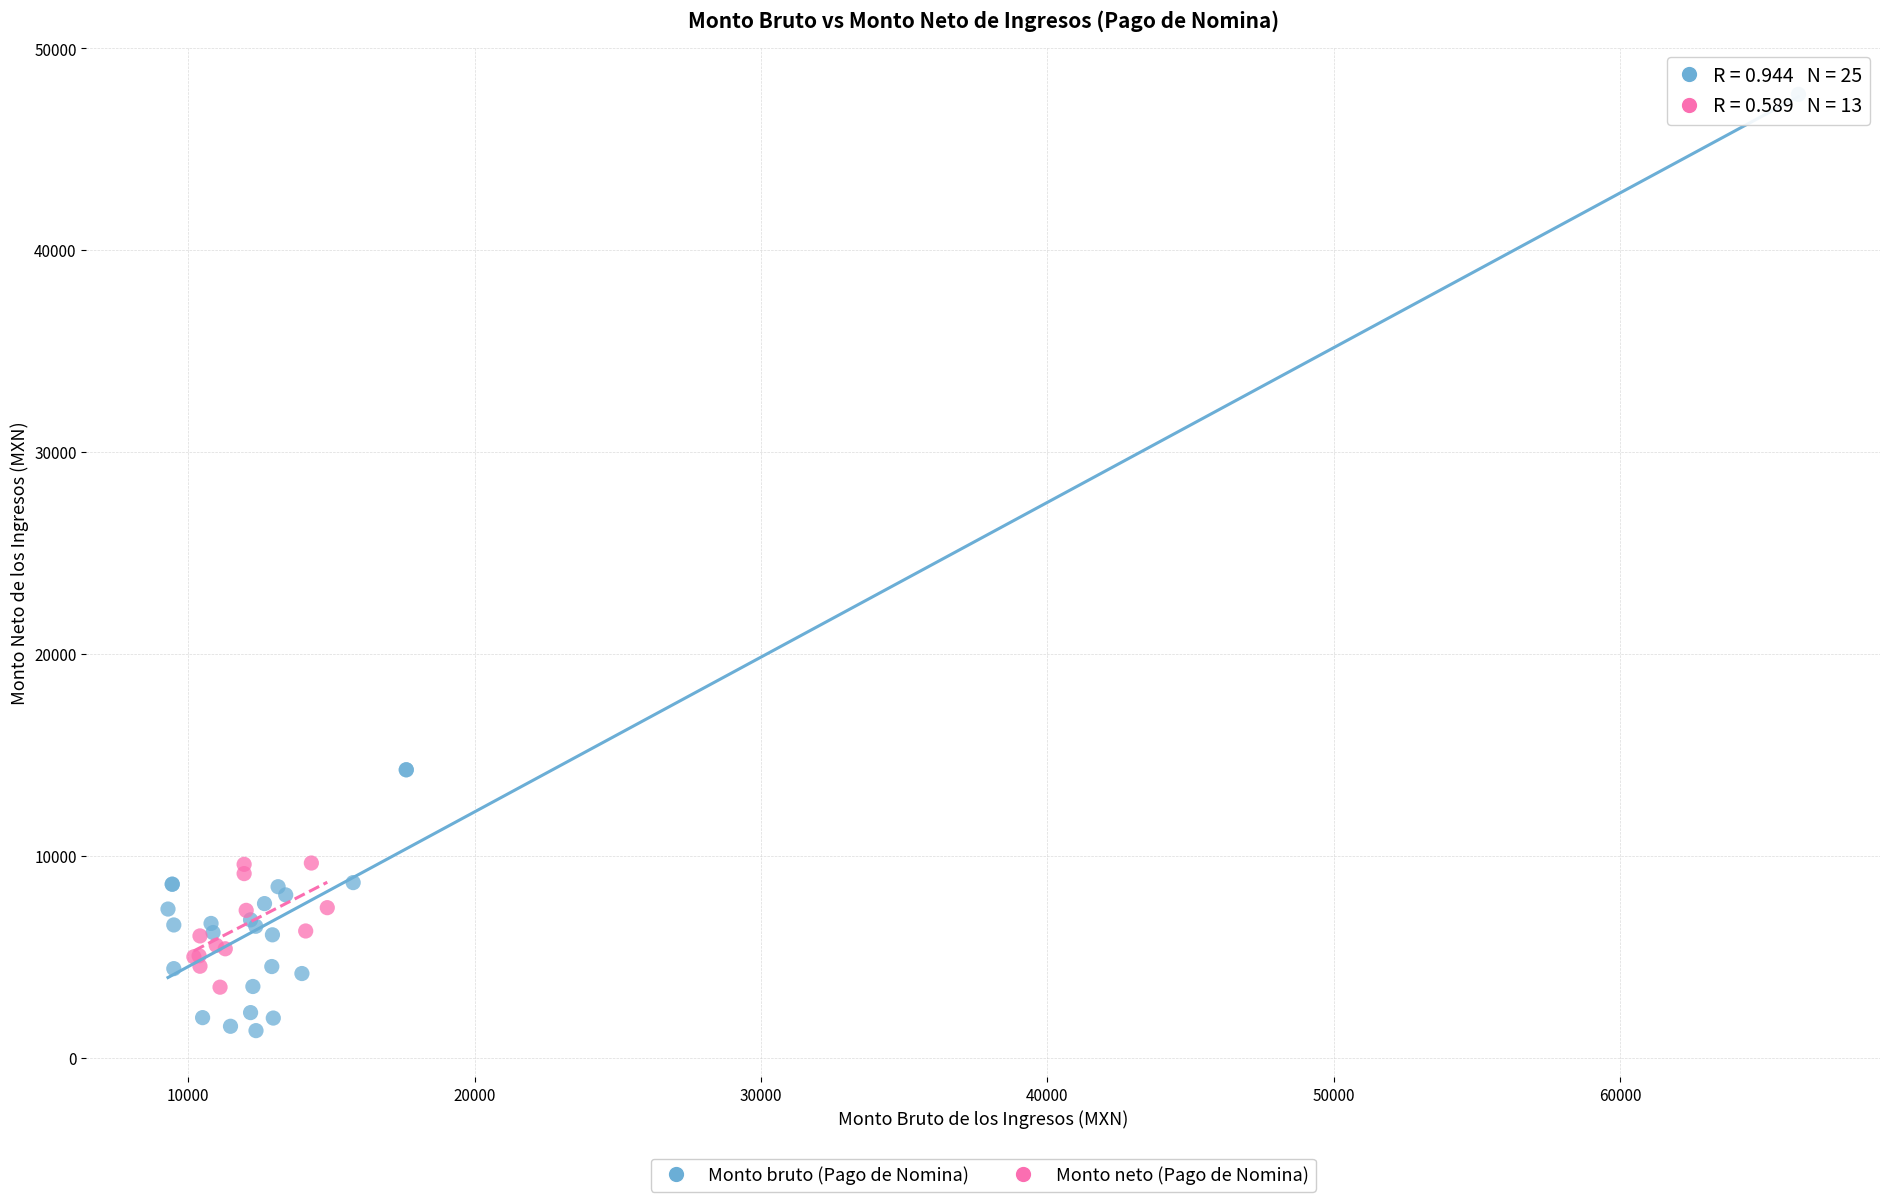

Which series contains the lowest Y value?

Monto bruto (Pago de Nomina)